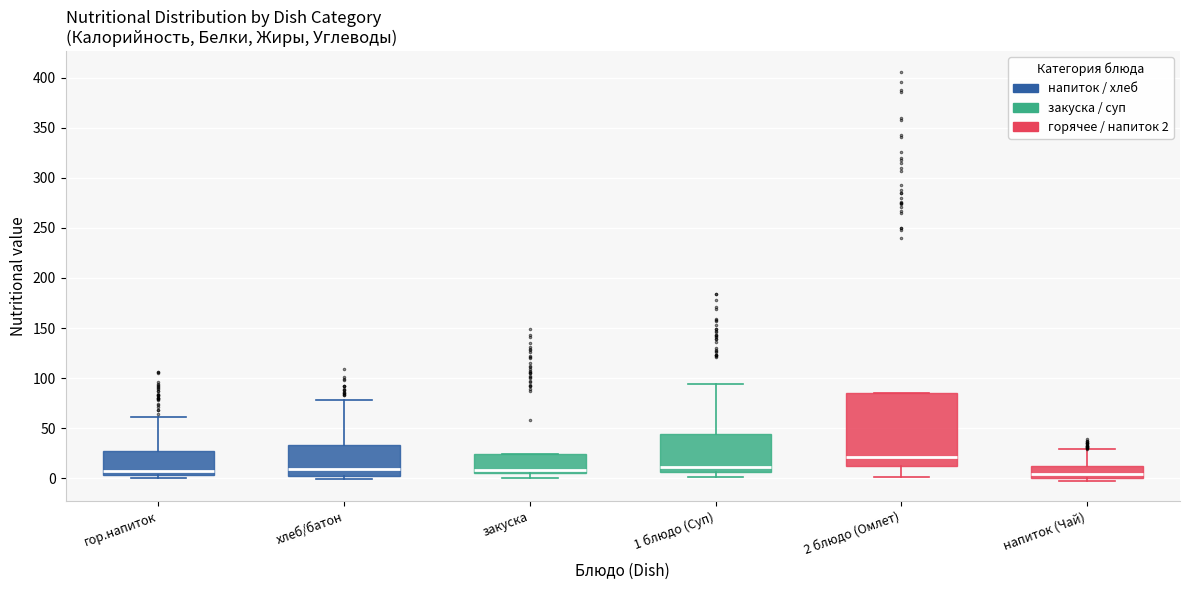

Where does the median line of the box for 1 блюдо (Суп) sit on the y-axis? The values are not printed on the chart, so give them approximately, as read against the axis.

10